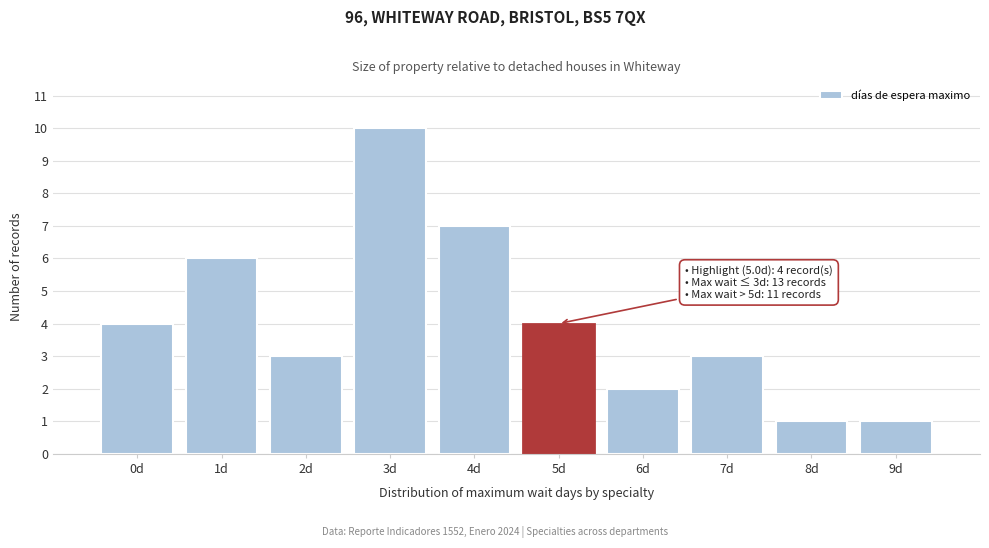

Reading right to left, transcribe all the data shown in this chart.

1	1	3	2	4	7	10	3	6	4